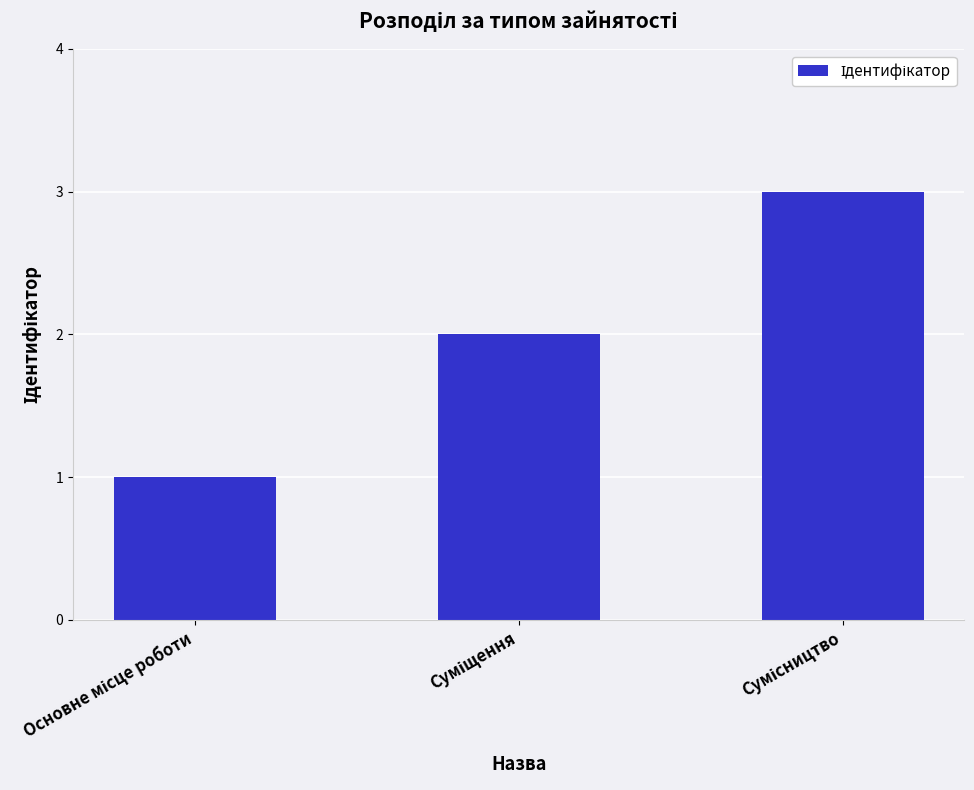

What is the sum of all values?

6